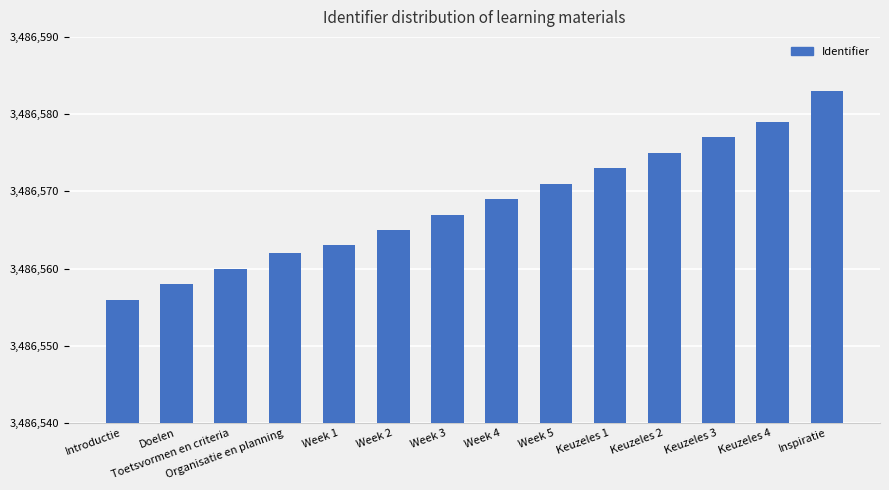

Reading left to right, extract all data points from this chart.

3486556	3486558	3486560	3486562	3486563	3486565	3486567	3486569	3486571	3486573	3486575	3486577	3486579	3486583